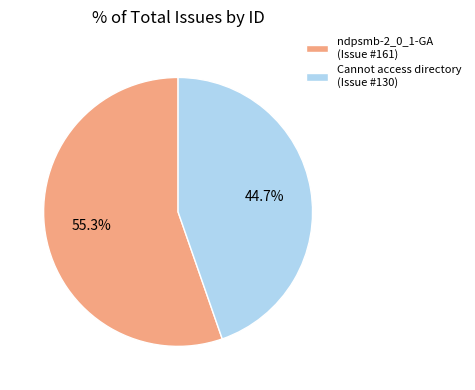

To the nearest percent, what is the difference between the largest and smallest slice percentages?

11%